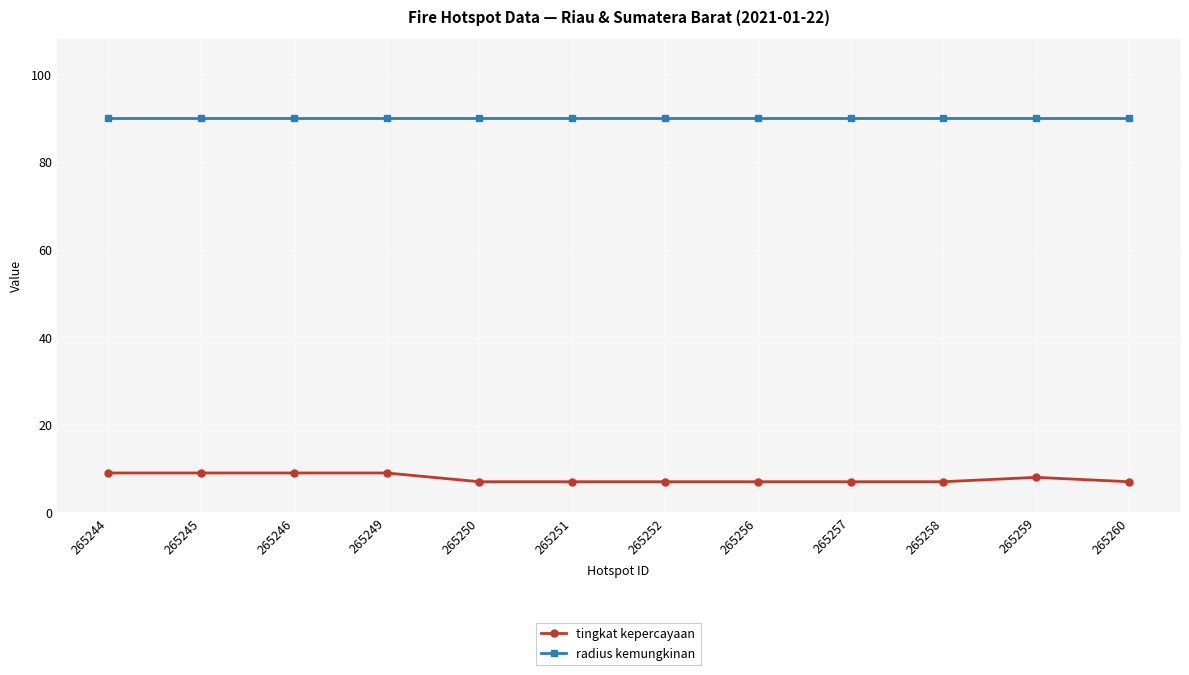

How many lines are shown in the chart?

2